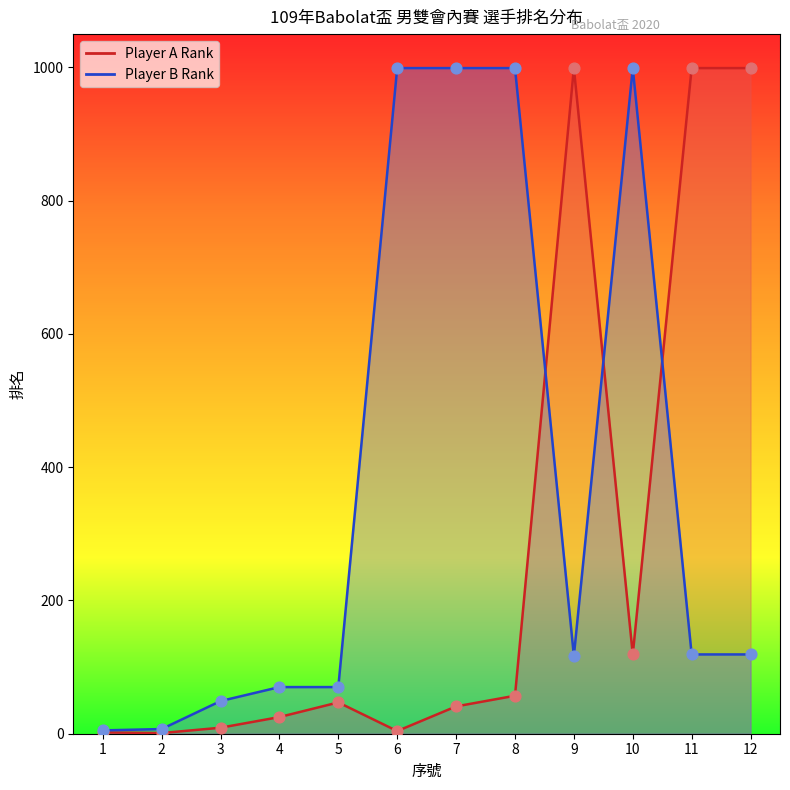

At how many categories does at least one series exceed 284?

7